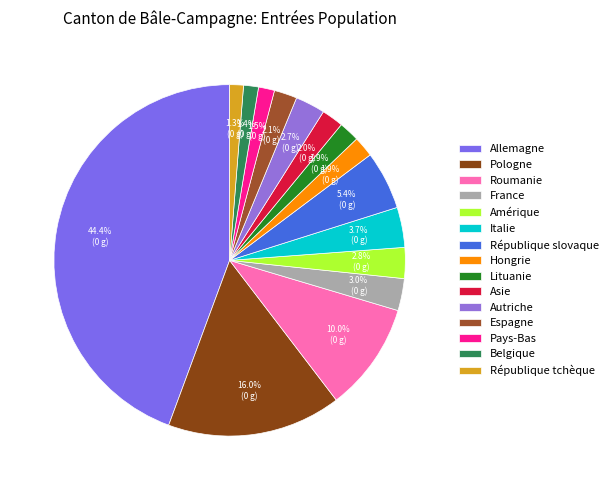

To the nearest percent, what is the difference between the largest and smallest slice percentages?

43%